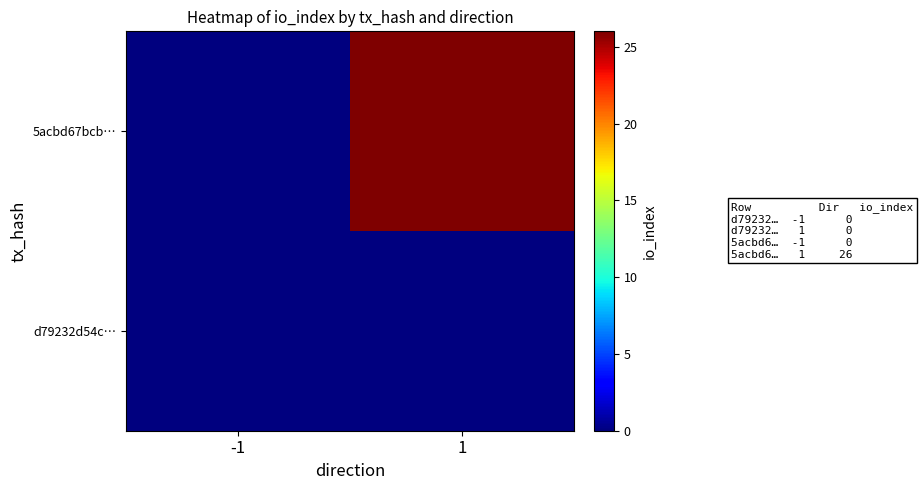

Reading left to right, transcribe all the data shown in this chart.

d79232d54c…: -1=0	1=0
5acbd67bcb…: -1=0	1=26